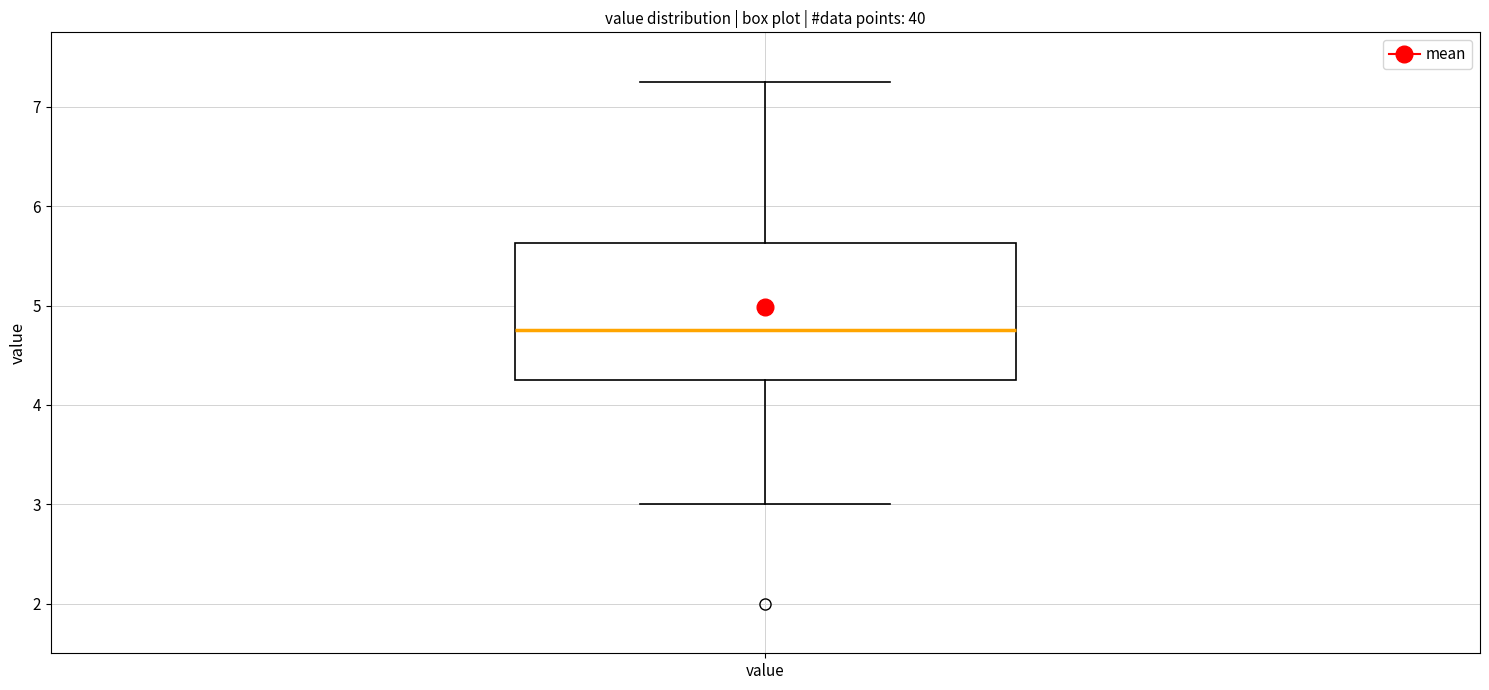

Transcribe this box plot: give where the median line is, the range the box spans, and where the two whiskers end, as read against the y-axis. The values are not printed on the chart, so give them approximately, as read against the axis.

median 4.8, box 4.3 to 5.6, whiskers 3.0 to 7.3